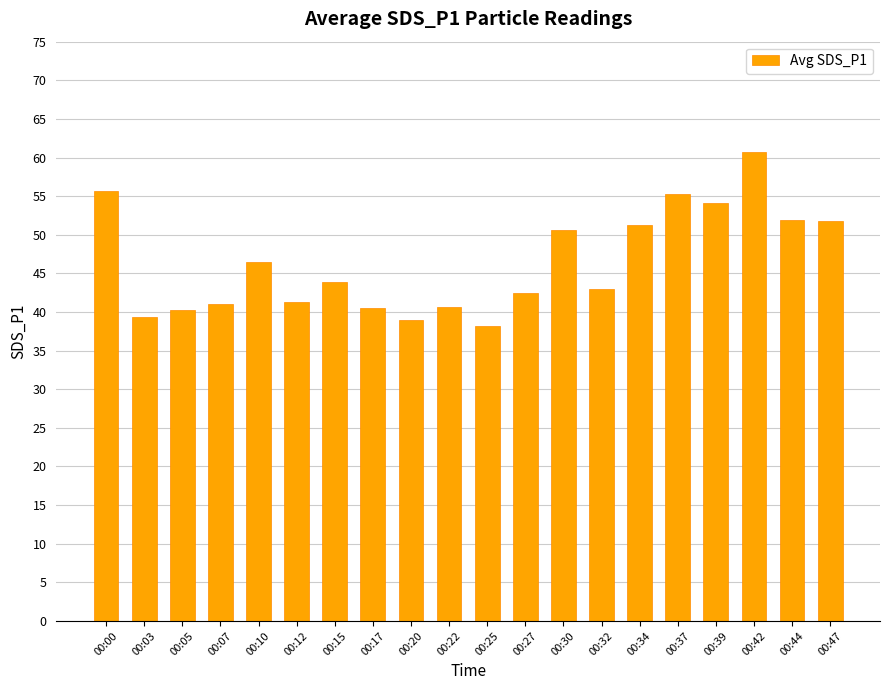

What is the value of the 17th bar from the left?

54.1